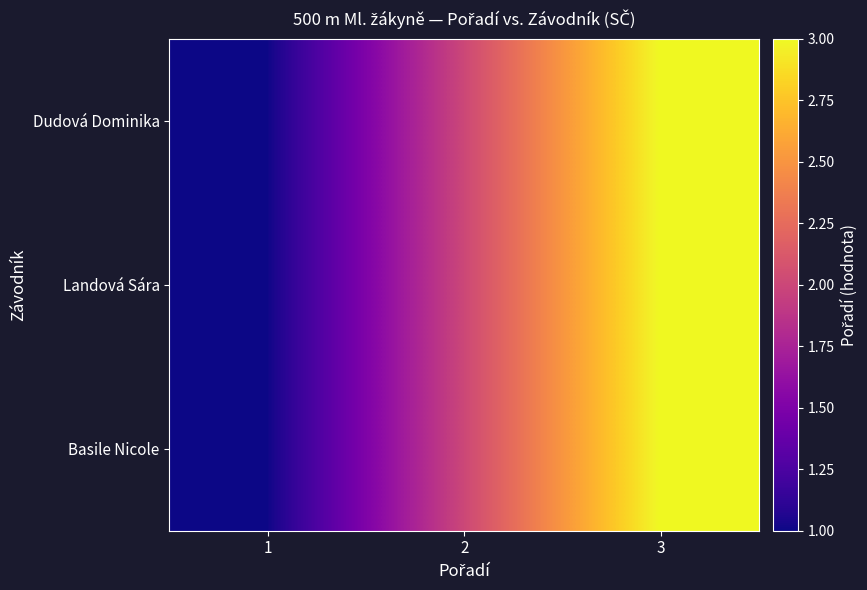

At 1, list the series in order from smallest to largest.

Dudová Dominika, Landová Sára, Basile Nicole